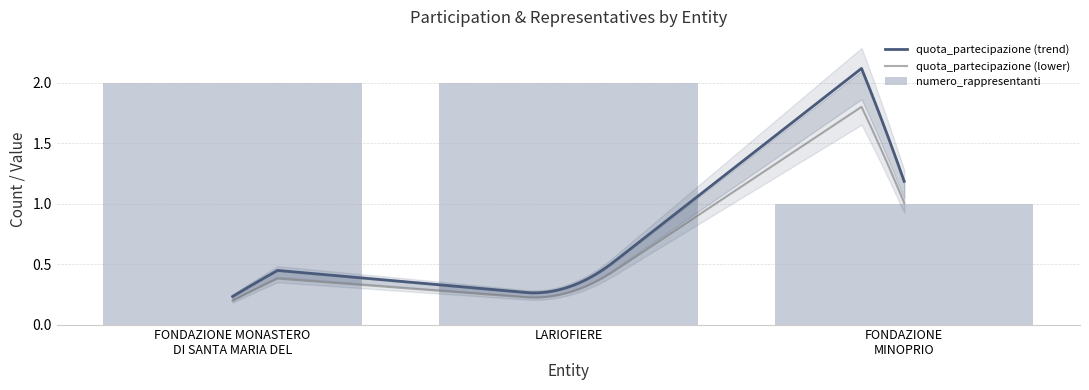

How many data points are less than 2?

1